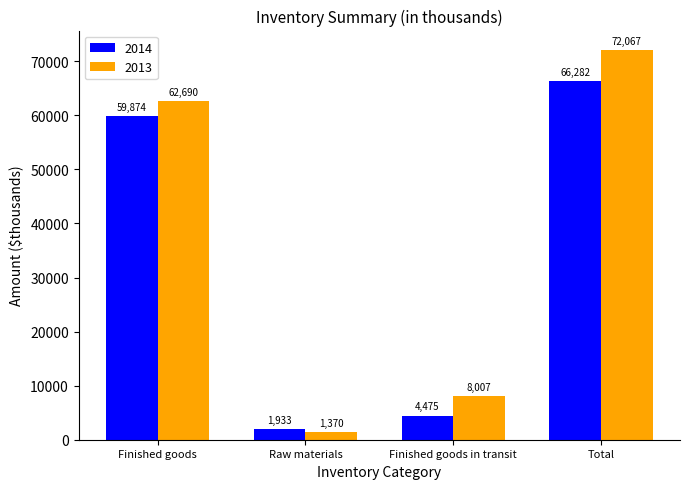

At which category is the sum across all series the highest?

Total